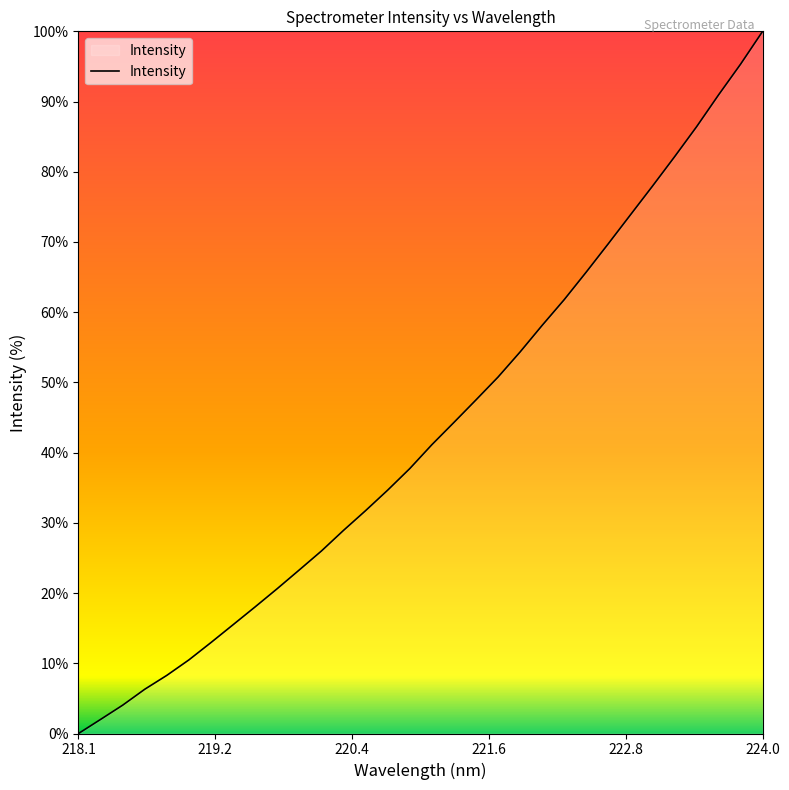

How many values are above zero?

31